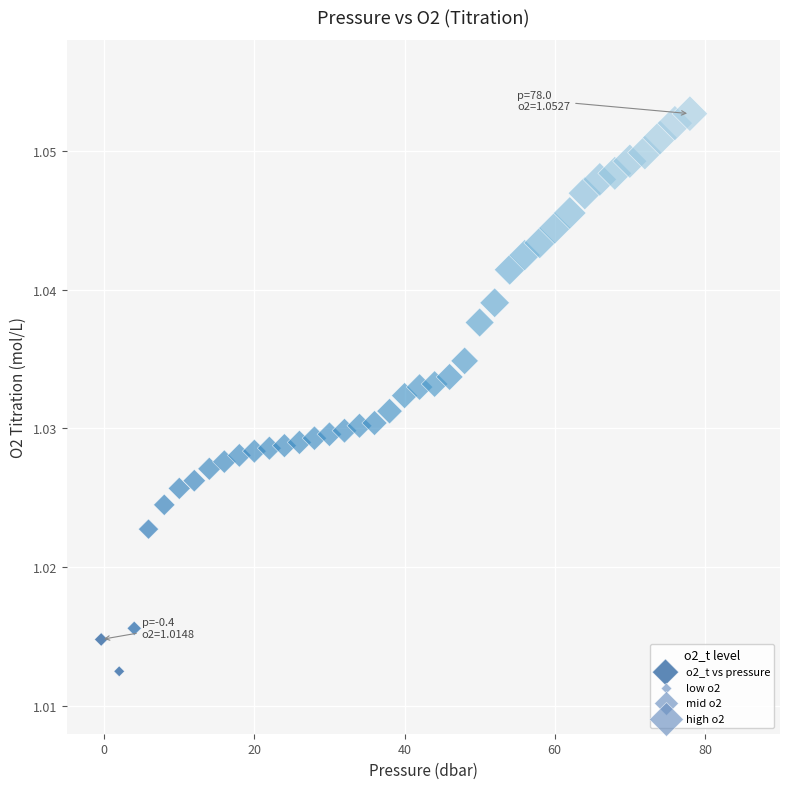

What is the range of X values (max minus min)?

78.4